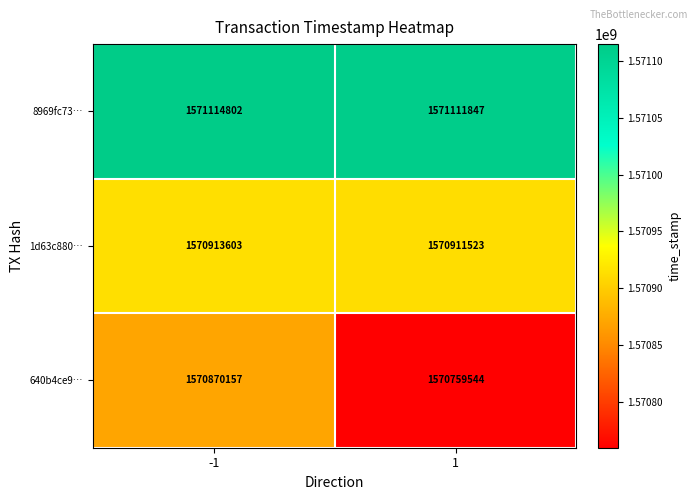

Rank the series by their maximum value, from lowest to highest.

640b4ce9…, 1d63c880…, 8969fc73…